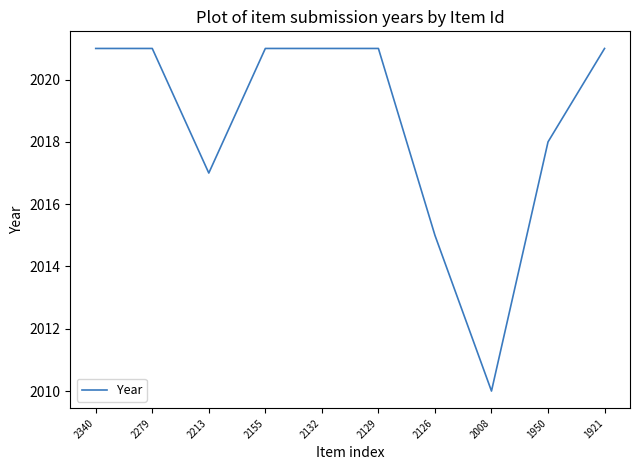

Reading left to right, what are all the values shown in this chart?

2340=2021	2279=2021	2213=2017	2155=2021	2132=2021	2129=2021	2126=2015	2008=2010	1950=2018	1921=2021